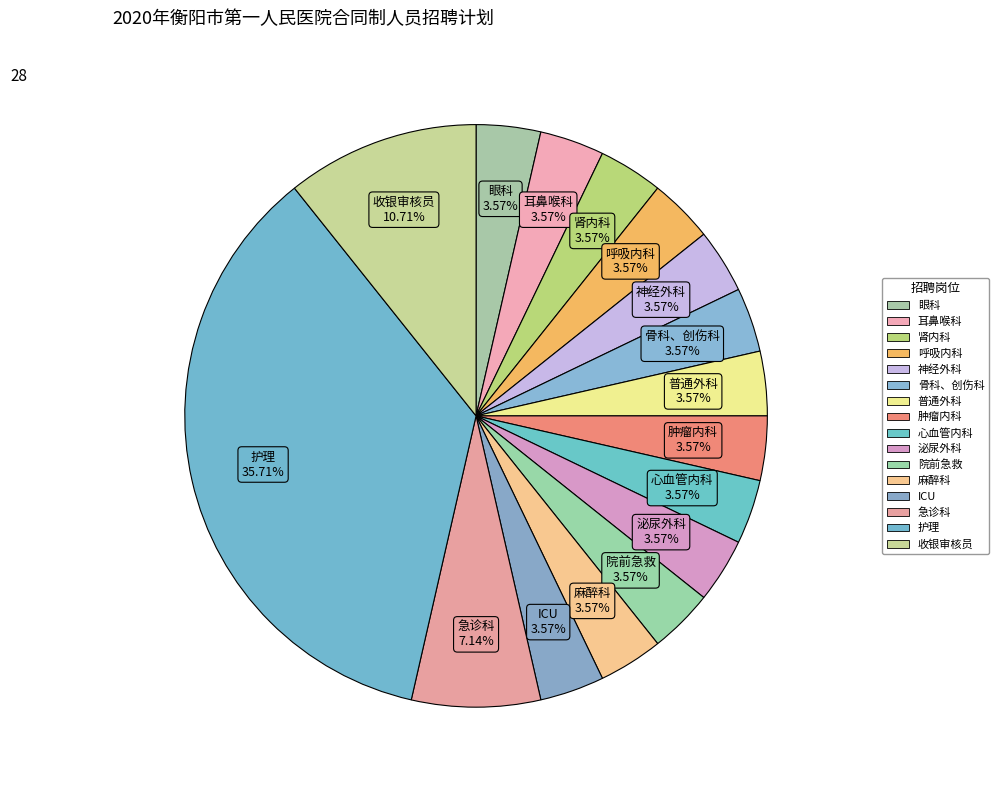

How many slices are in this pie chart?

16